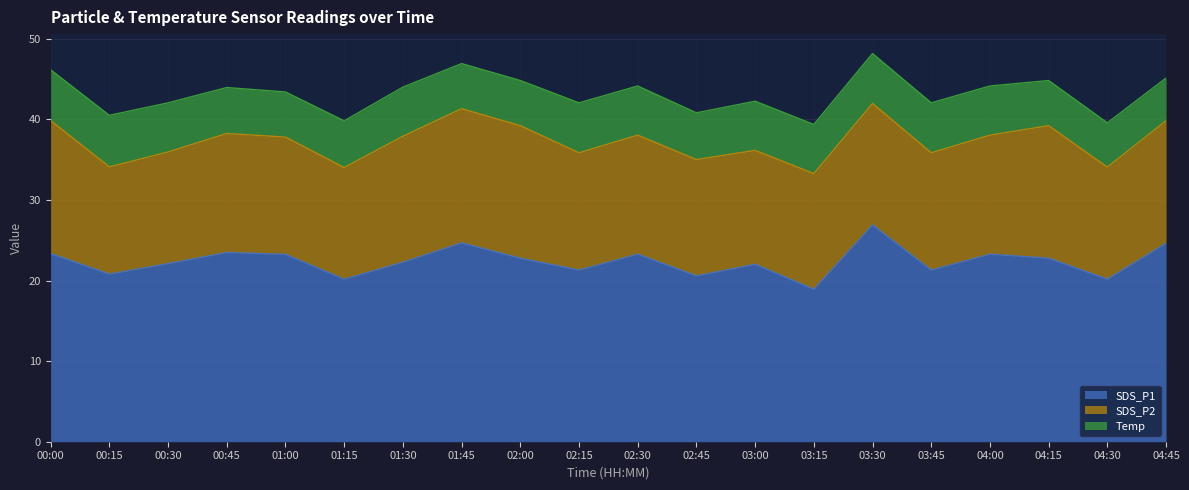

Reading right to left, extract all data points from this chart.

SDS_P1: 04:45=24.6	04:30=20.2	04:15=22.8	04:00=23.3	03:45=21.3	03:30=26.9	03:15=18.9	03:00=22.0	02:45=20.6	02:30=23.3	02:15=21.3	02:00=22.8	01:45=24.7	01:30=22.3	01:15=20.2	01:00=23.2	00:45=23.5	00:30=22.1	00:15=20.8	00:00=23.4
SDS_P2: 04:45=15.2	04:30=13.9	04:15=16.4	04:00=14.8	03:45=14.6	03:30=15.1	03:15=14.3	03:00=14.1	02:45=14.4	02:30=14.8	02:15=14.6	02:00=16.4	01:45=16.6	01:30=15.6	01:15=13.8	01:00=14.6	00:45=14.8	00:30=13.8	00:15=13.3	00:00=16.5
Temp: 04:45=5.3	04:30=5.5	04:15=5.6	04:00=6.1	03:45=6.2	03:30=6.2	03:15=6.1	03:00=6.1	02:45=5.8	02:30=6.1	02:15=6.2	02:00=5.6	01:45=5.6	01:30=6.1	01:15=5.8	01:00=5.6	00:45=5.7	00:30=6.1	00:15=6.4	00:00=6.3